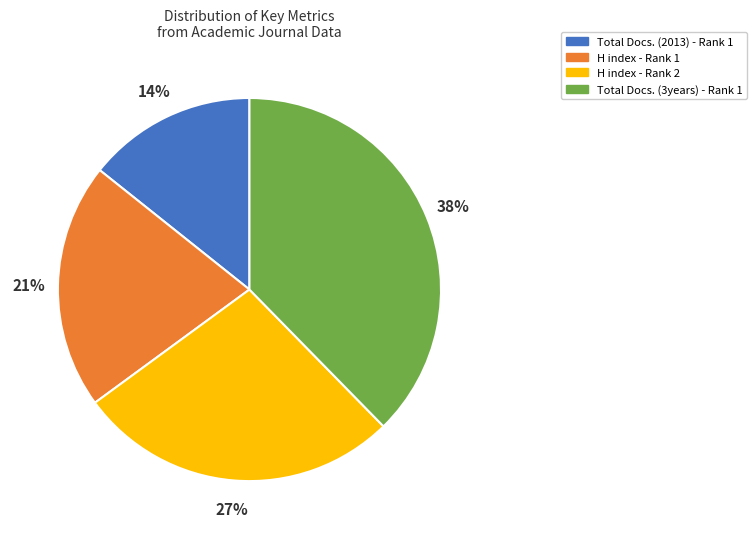

Does any single category account for the majority?

No